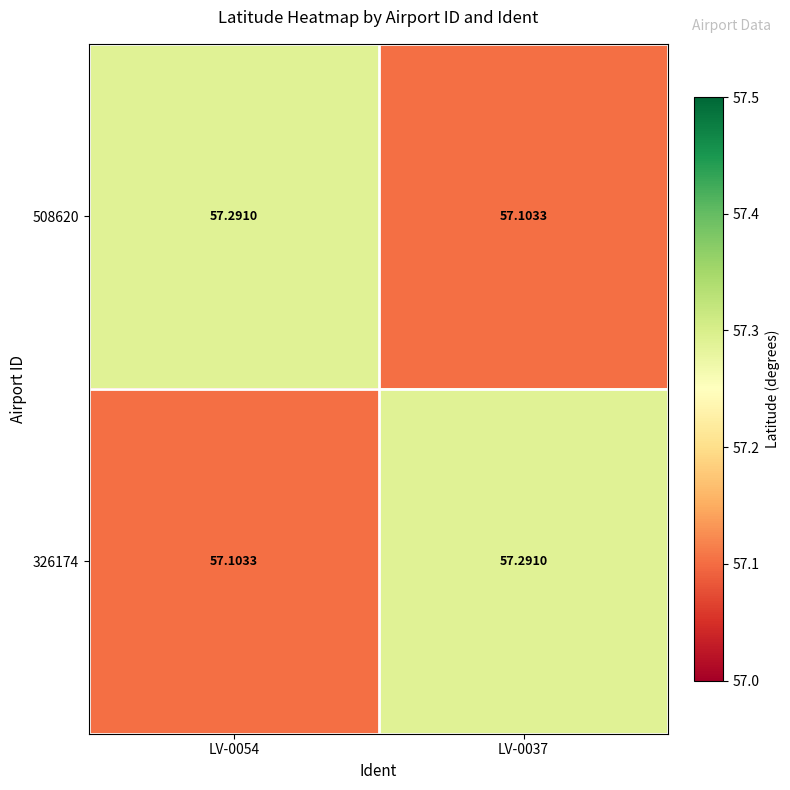

Is the value of 508620 at LV-0054 greater than the value of 326174 at LV-0054?

Yes